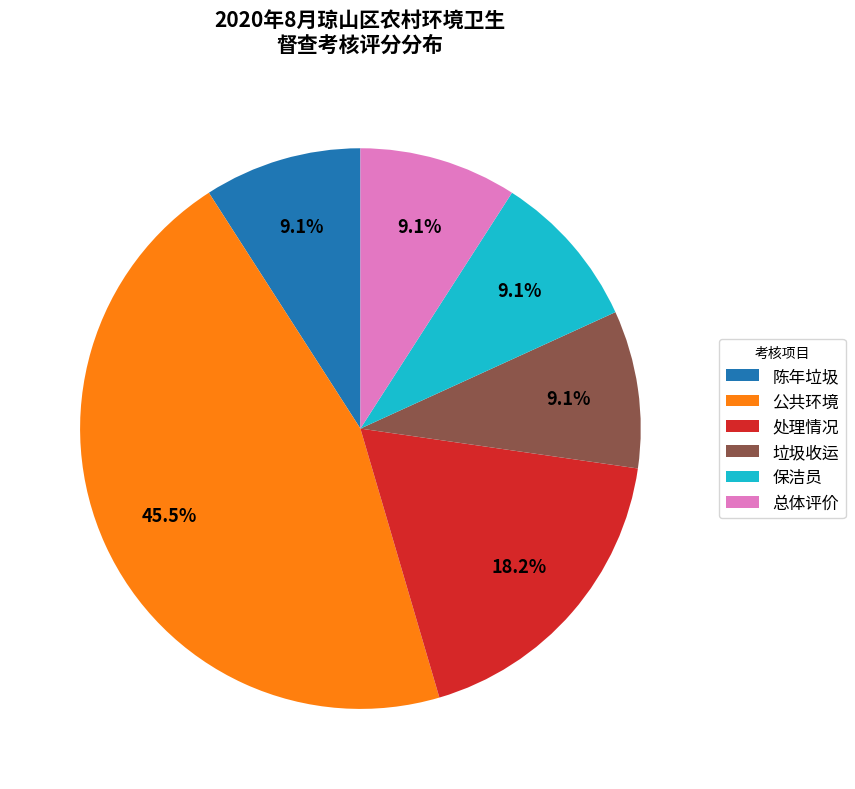

What percentage is NOT represented by 公共环境?

54.5%